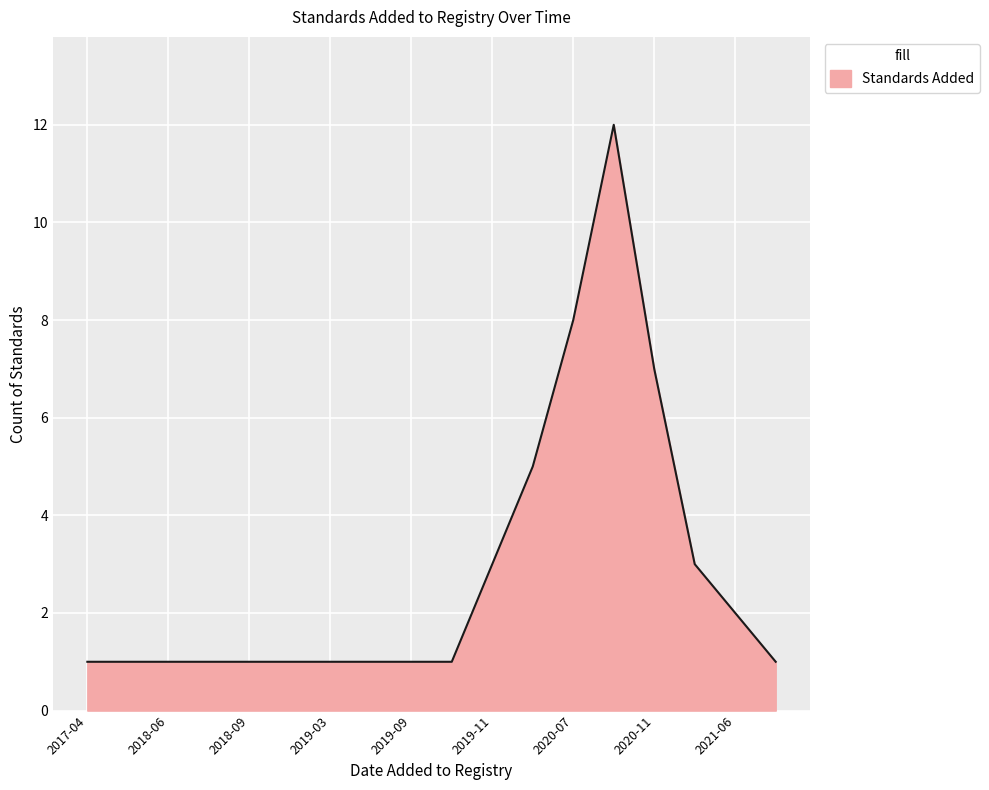

What is the difference between the maximum and minimum values?

11